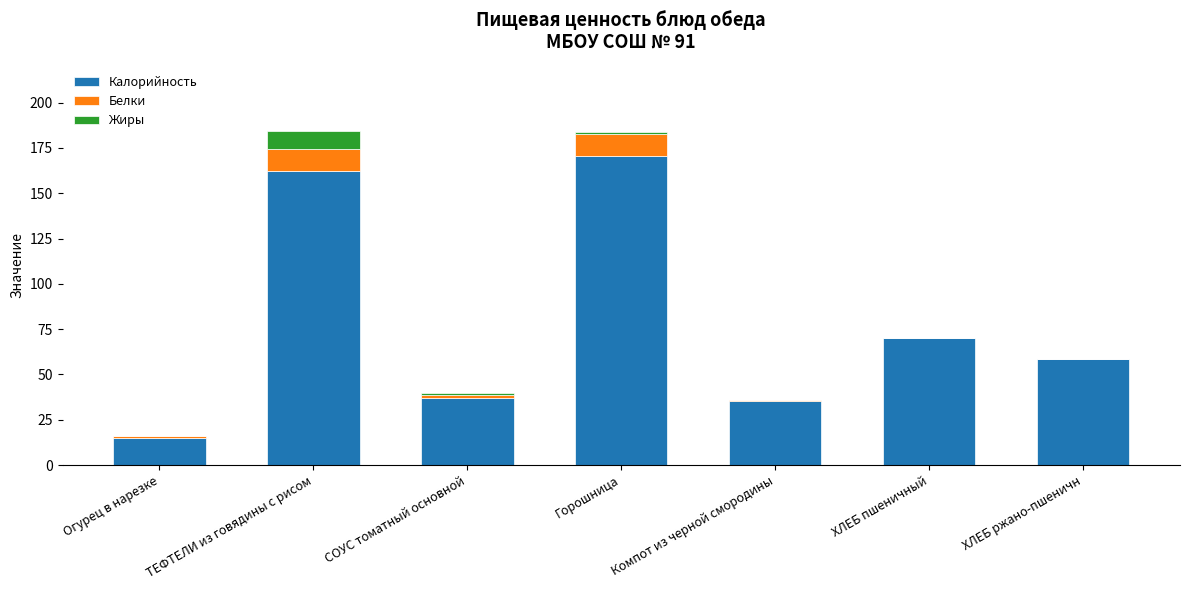

What is the sum of all Калорийность values?

549.6